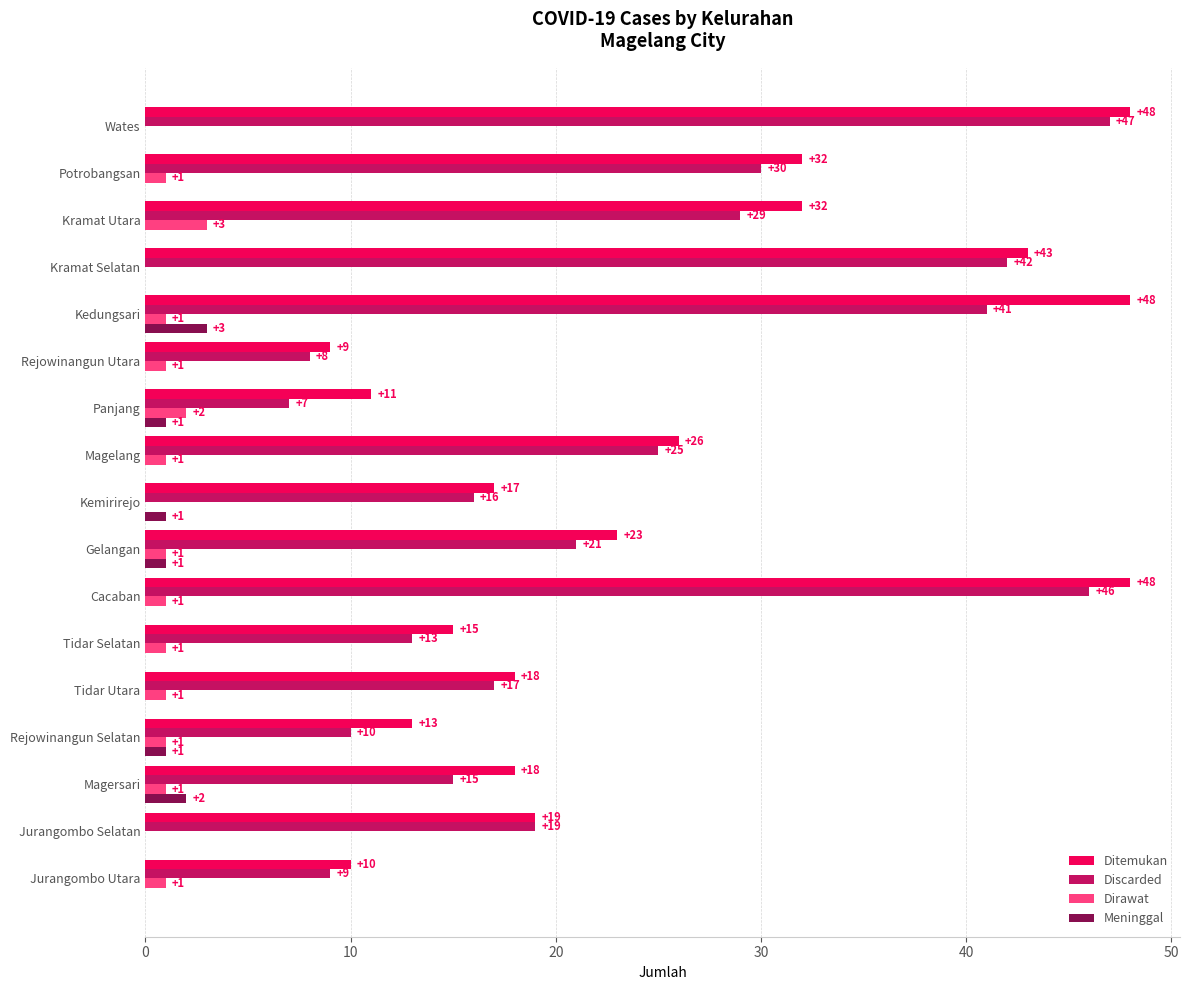

Which series has the largest total across all categories?

Ditemukan